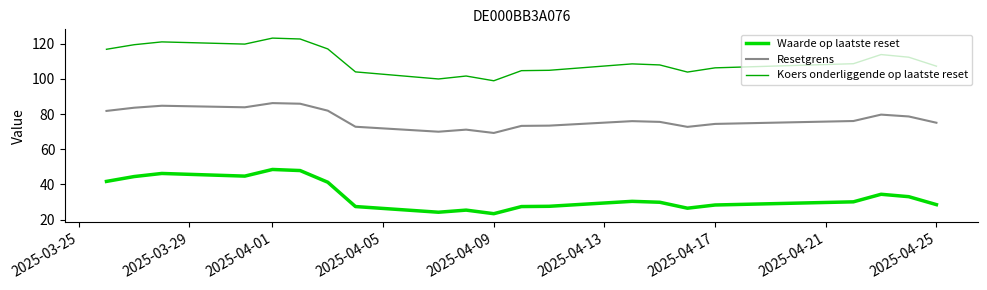

What is the maximum value shown in the chart?

123.2